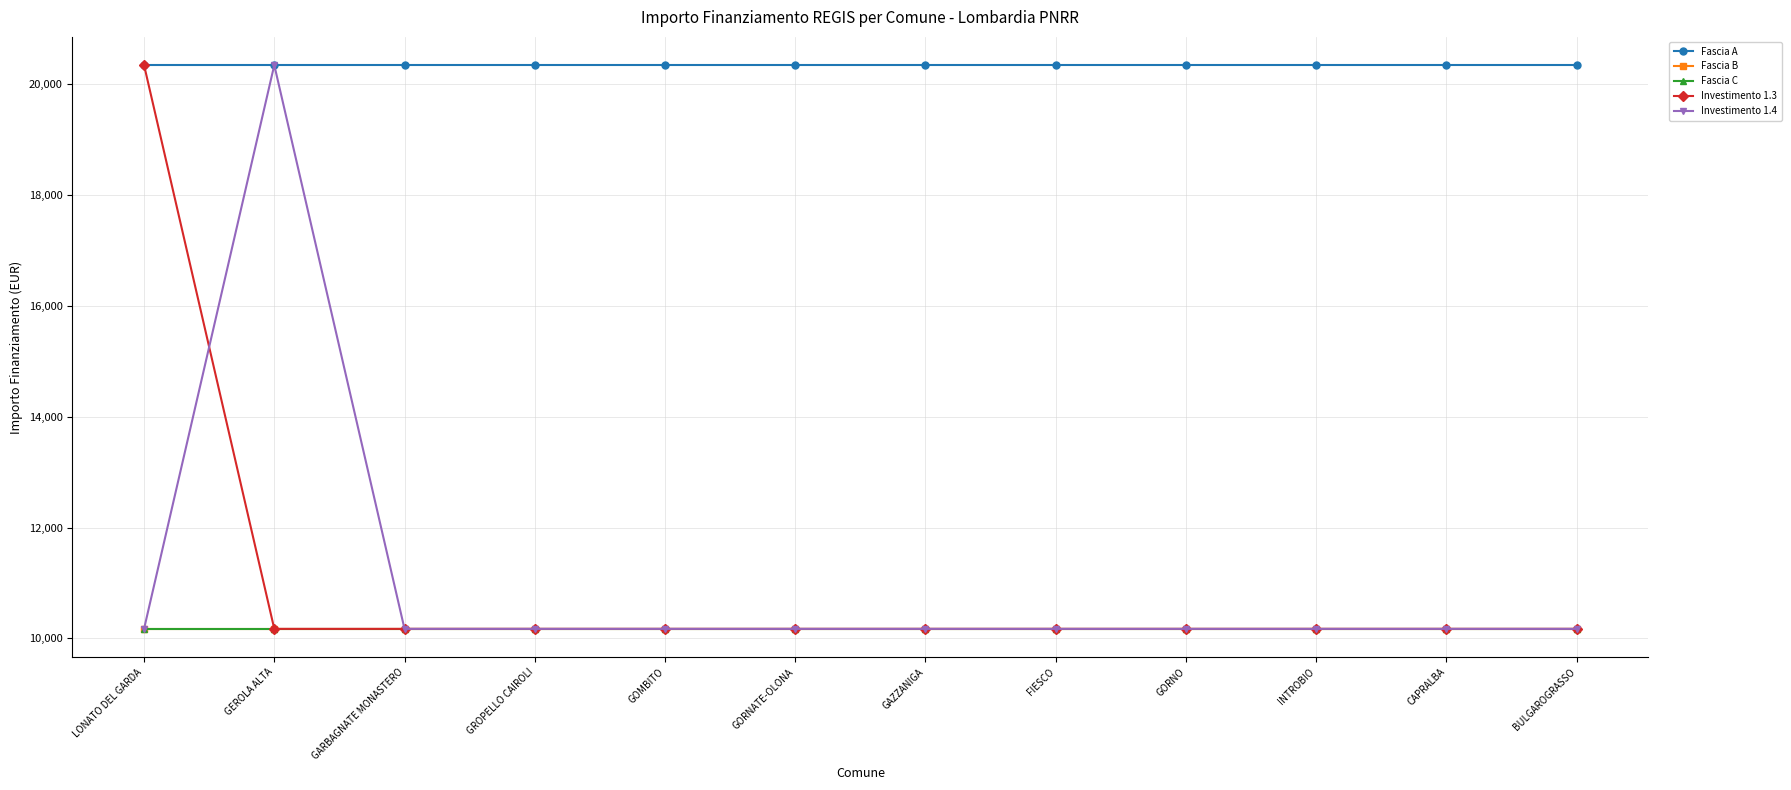

Is the value of Fascia A at GORNATE-OLONA greater than the value of Fascia B at CAPRALBA?

Yes